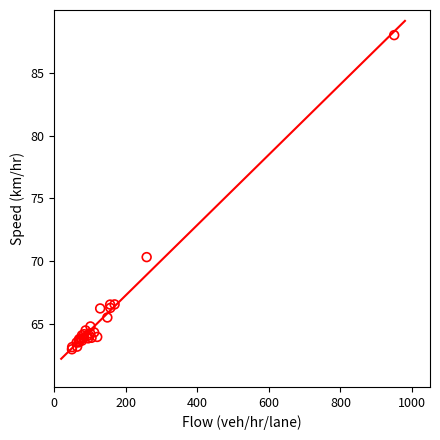

What Y value in the scatter plot is closest to 75?

70.3